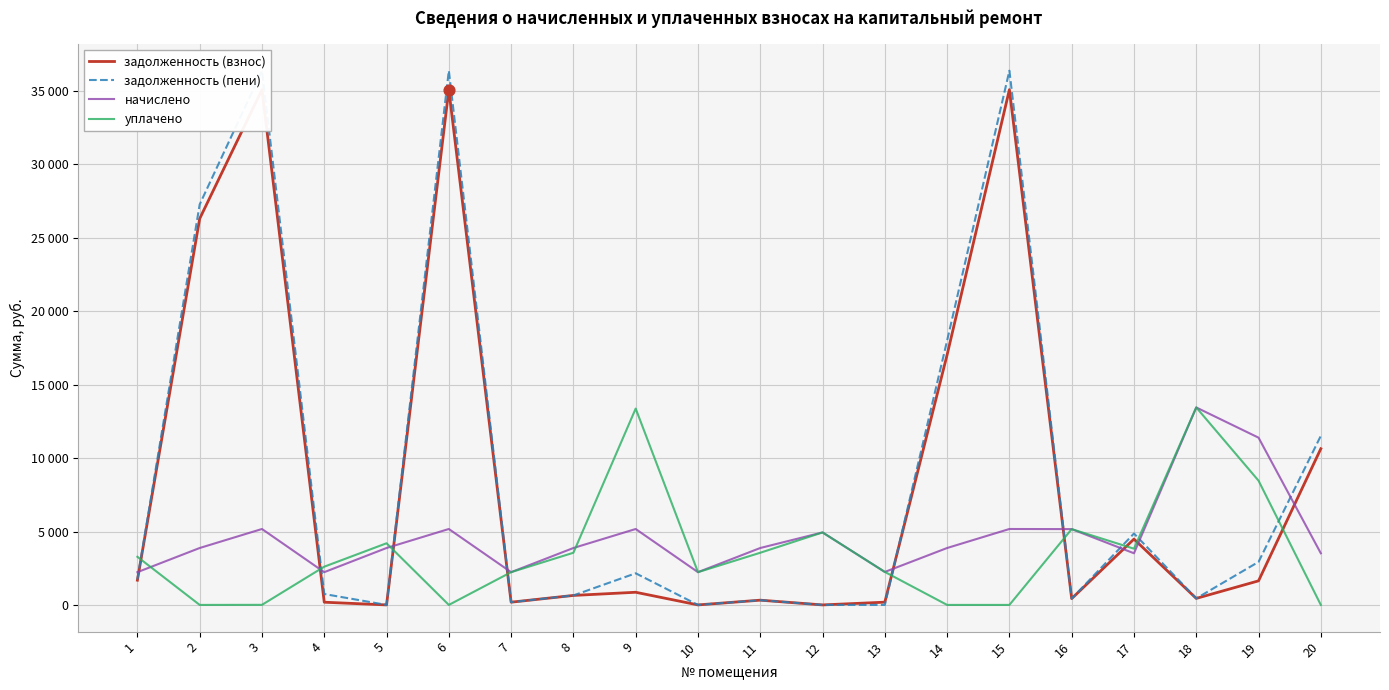

What are all the series names shown in the legend?

задолженность (взнос), задолженность (пени), начислено, уплачено